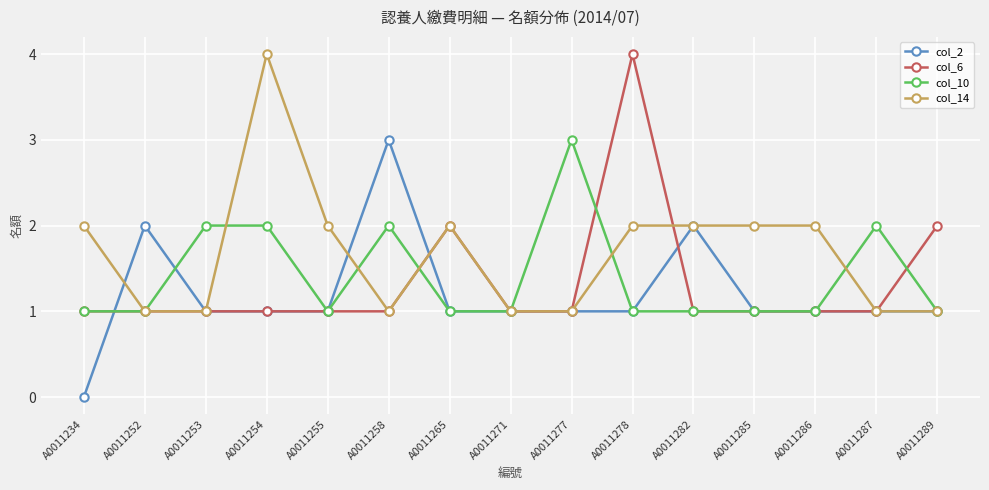

True or false: col_2 has more than 0 interior local peaks.

True